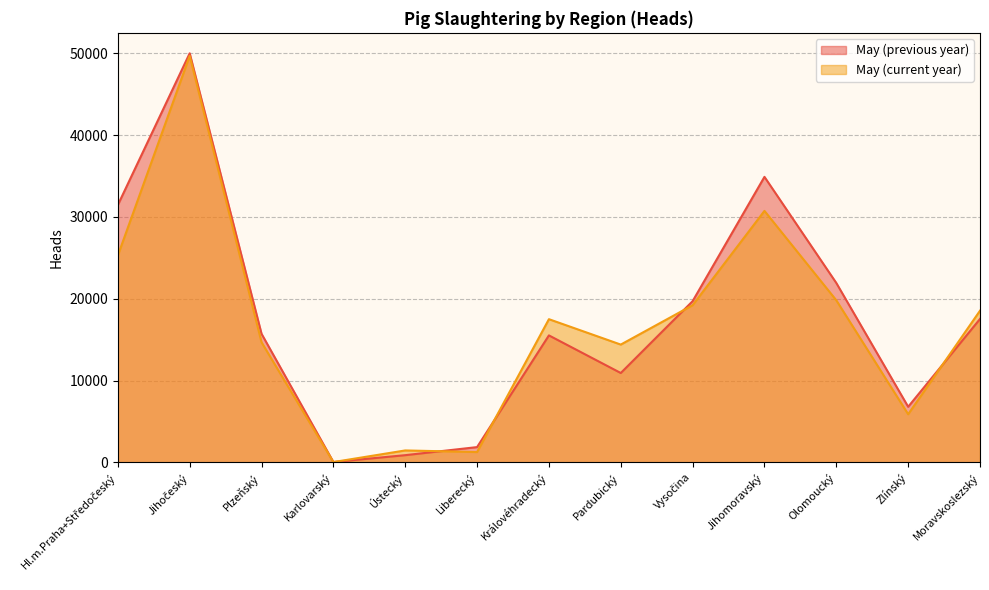

What are all the series names shown in the legend?

May (previous year), May (current year)